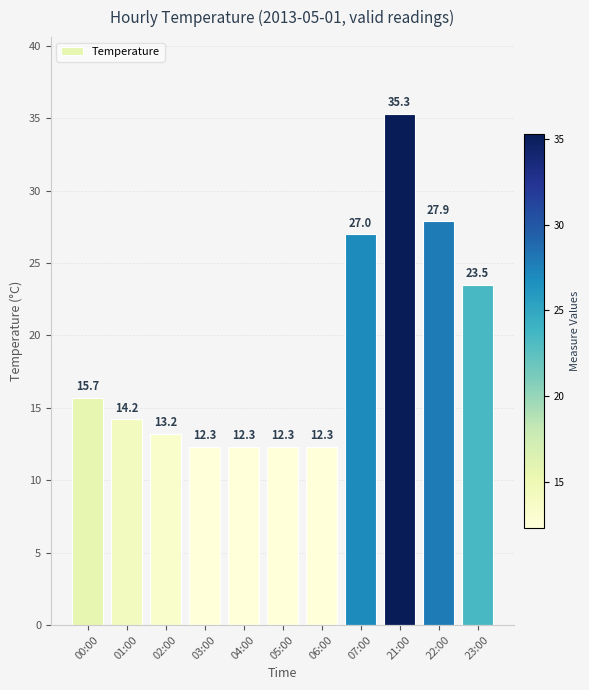

Reading right to left, what are all the values shown in this chart?

23:00=23.5	22:00=27.9	21:00=35.3	07:00=27.0	06:00=12.3	05:00=12.3	04:00=12.3	03:00=12.3	02:00=13.2	01:00=14.2	00:00=15.7